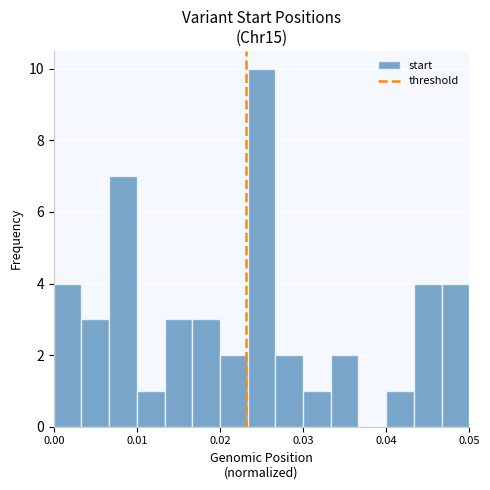

Read against the x-axis, roughly where is the centre of the tallest bar?

0.025